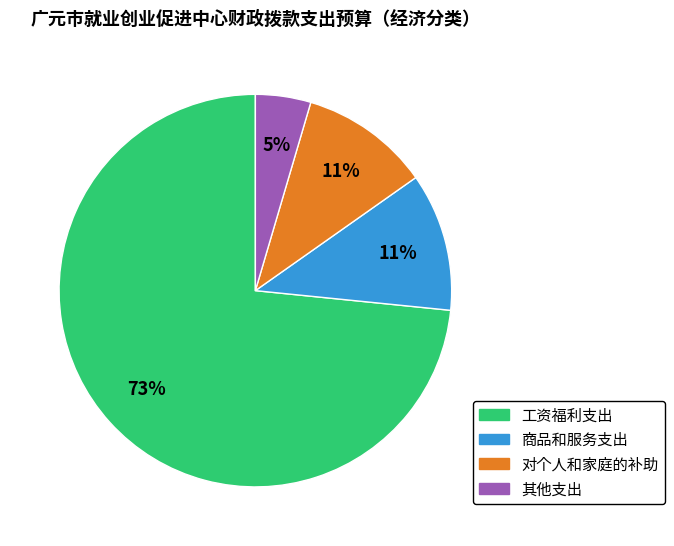

To the nearest percent, what is the average slice percentage?

25%